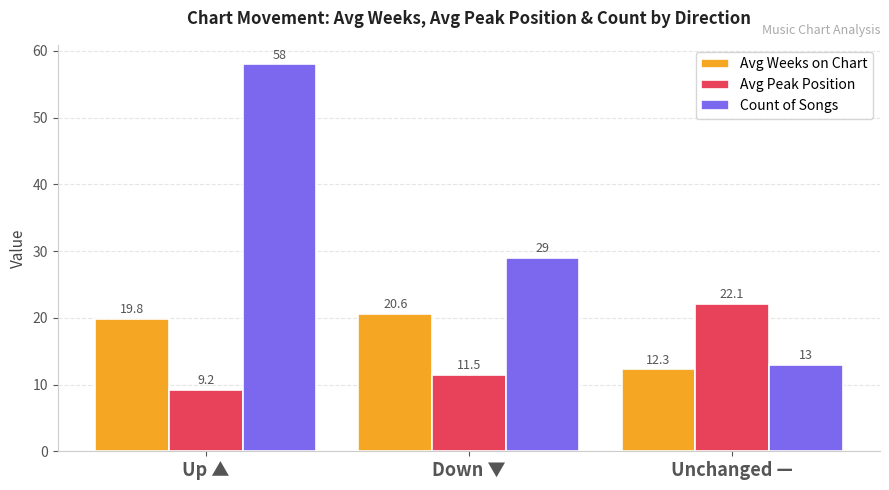

What is the total value across all series at Down ▼?

61.1